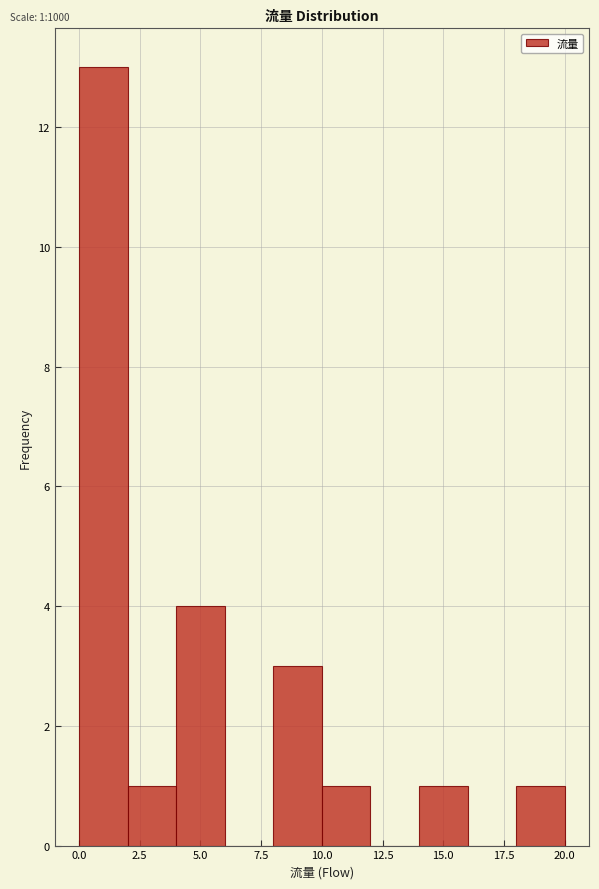

Which range on the x-axis has the tallest bar?

0 to 2